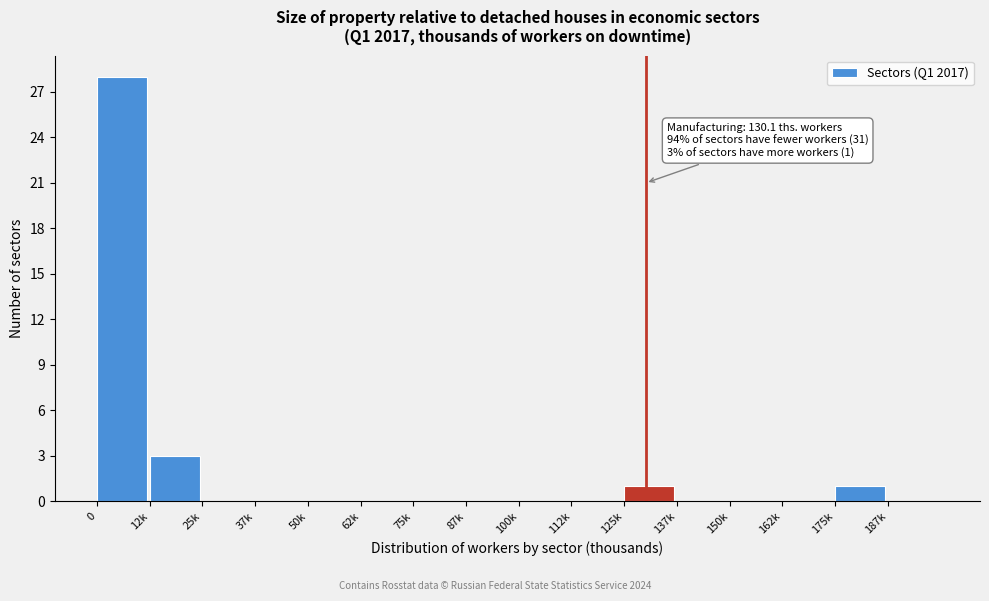

Reading left to right, extract all data points from this chart.

0=28	12k=3	25k=0	37k=0	50k=0	62k=0	75k=0	87k=0	100k=0	112k=0	125k=1	137k=0	150k=0	162k=0	175k=1	187k=0